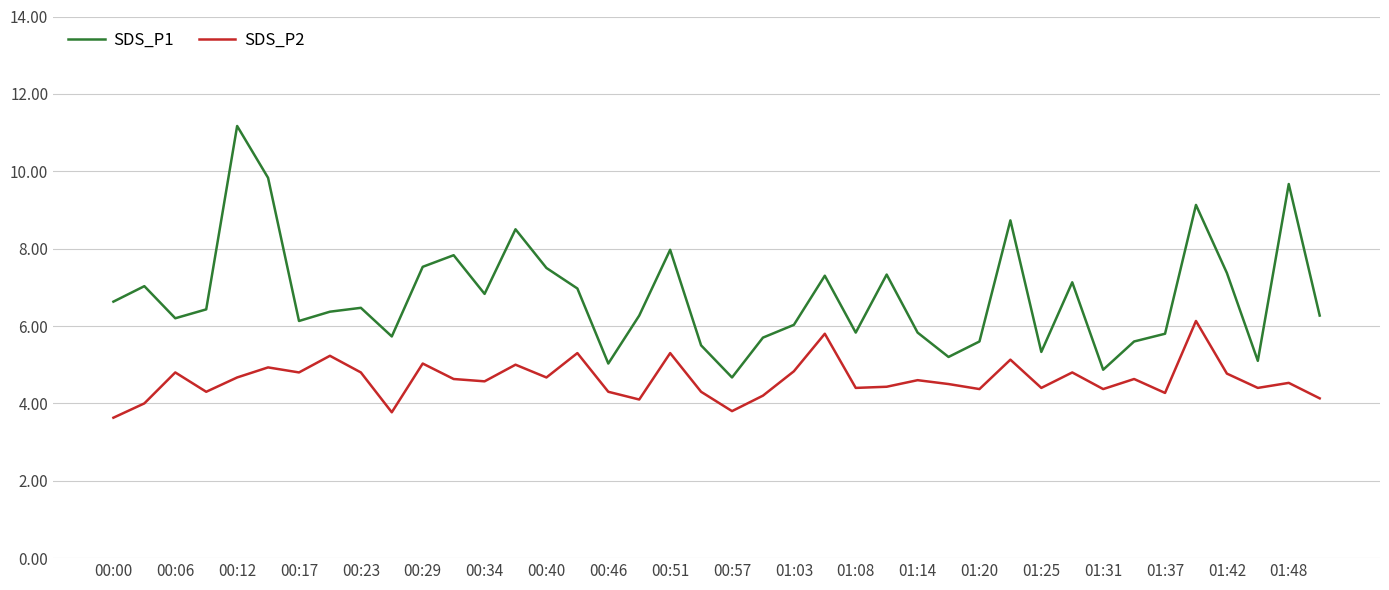

Which series has the largest total across all categories?

SDS_P1